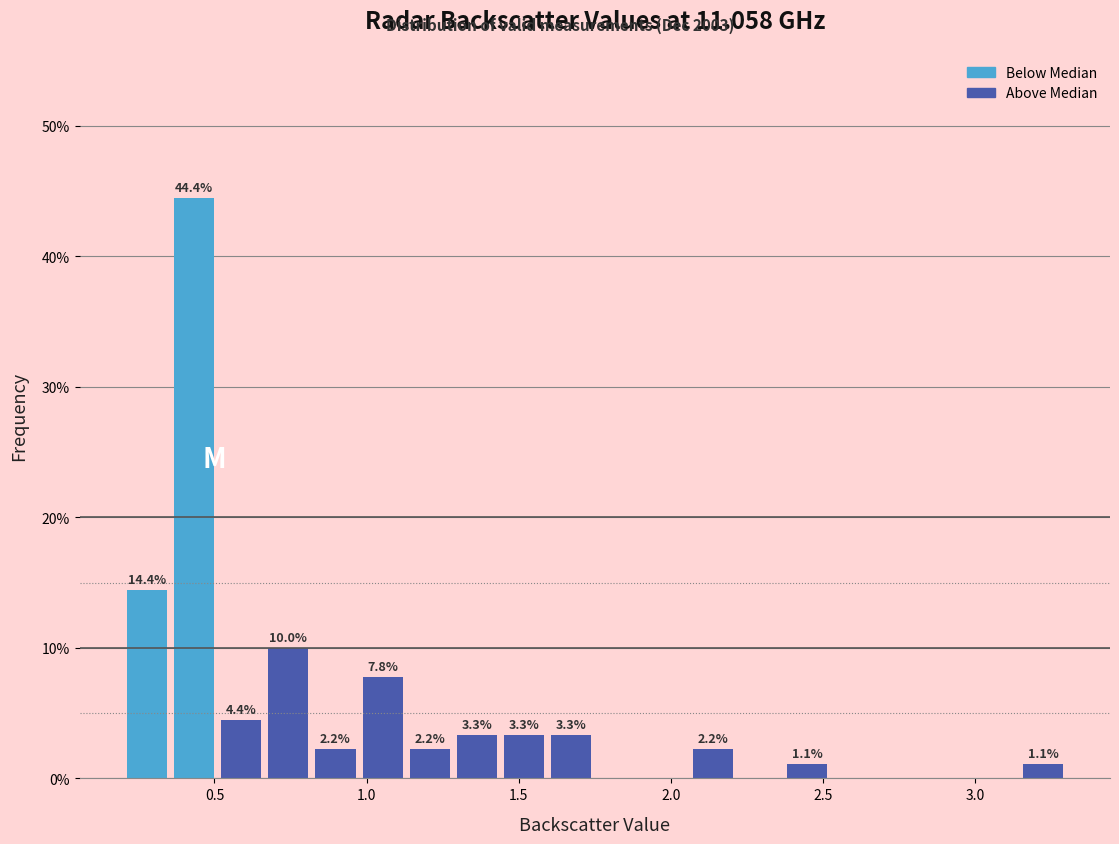

Around what value on the x-axis is the tallest bar? Give the approximate position of its centre, as read against the axis.

0.45